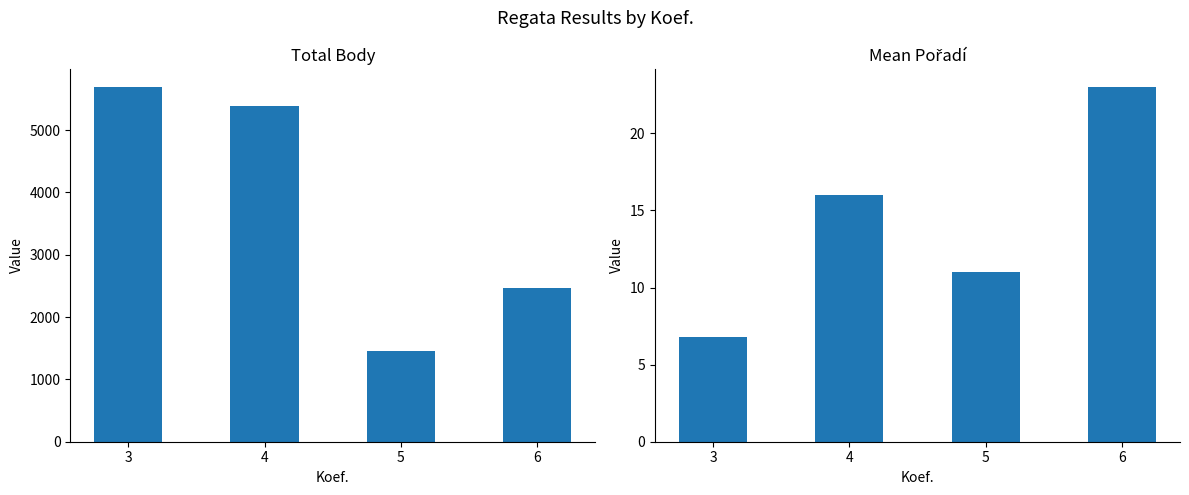

What is the sum of the Mean Pořadí values at 5 and 6?

34.0